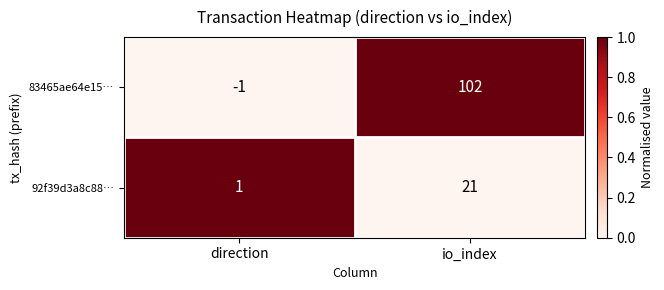

The value of 92f39d3a8c88… at direction is 1. True or false?

True